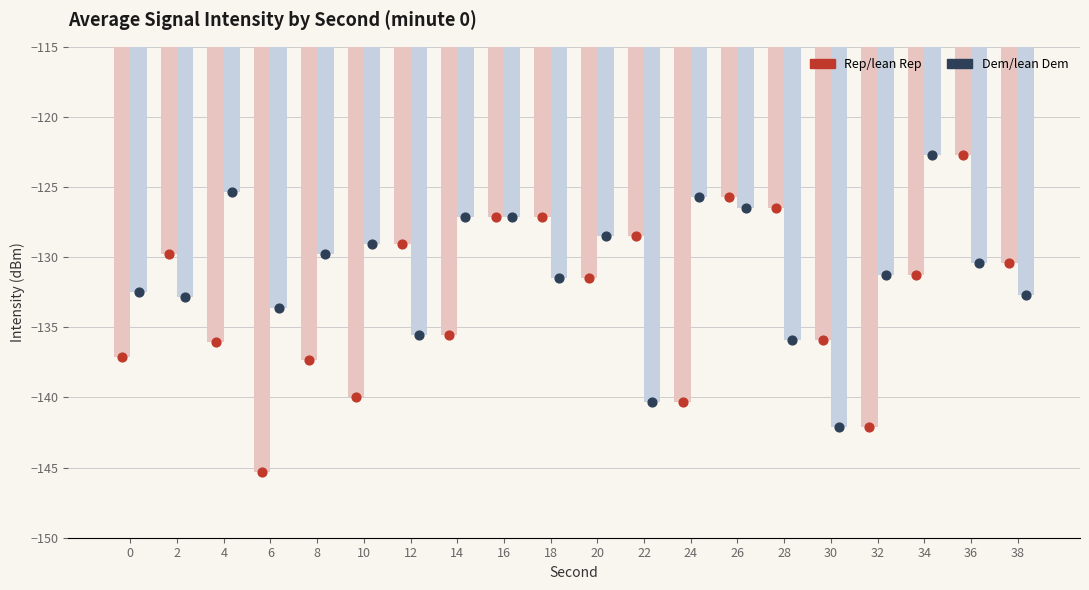

Is the value of Dem/lean Dem at 20 greater than the value of Rep/lean Rep at 12?

Yes